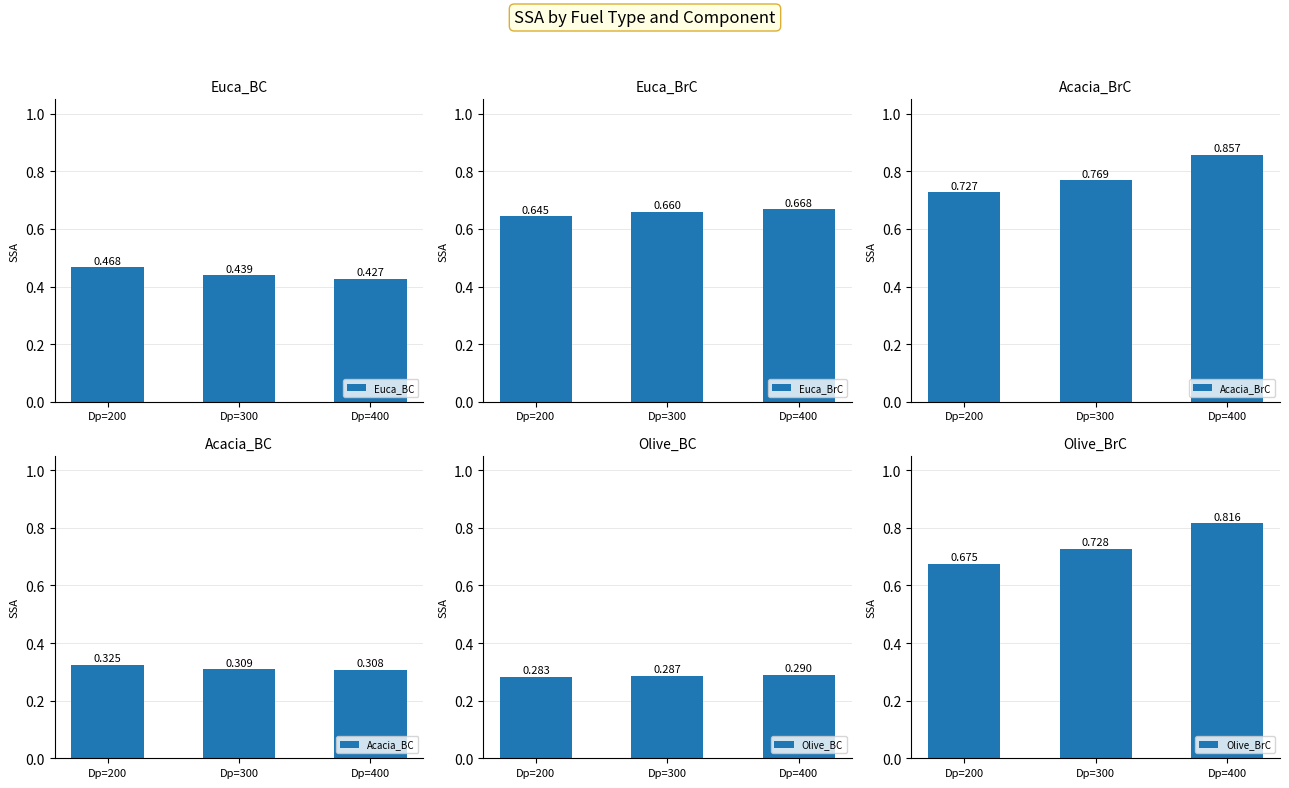

Is it true that Acacia_BrC equals 0.9 at Dp=400?

True